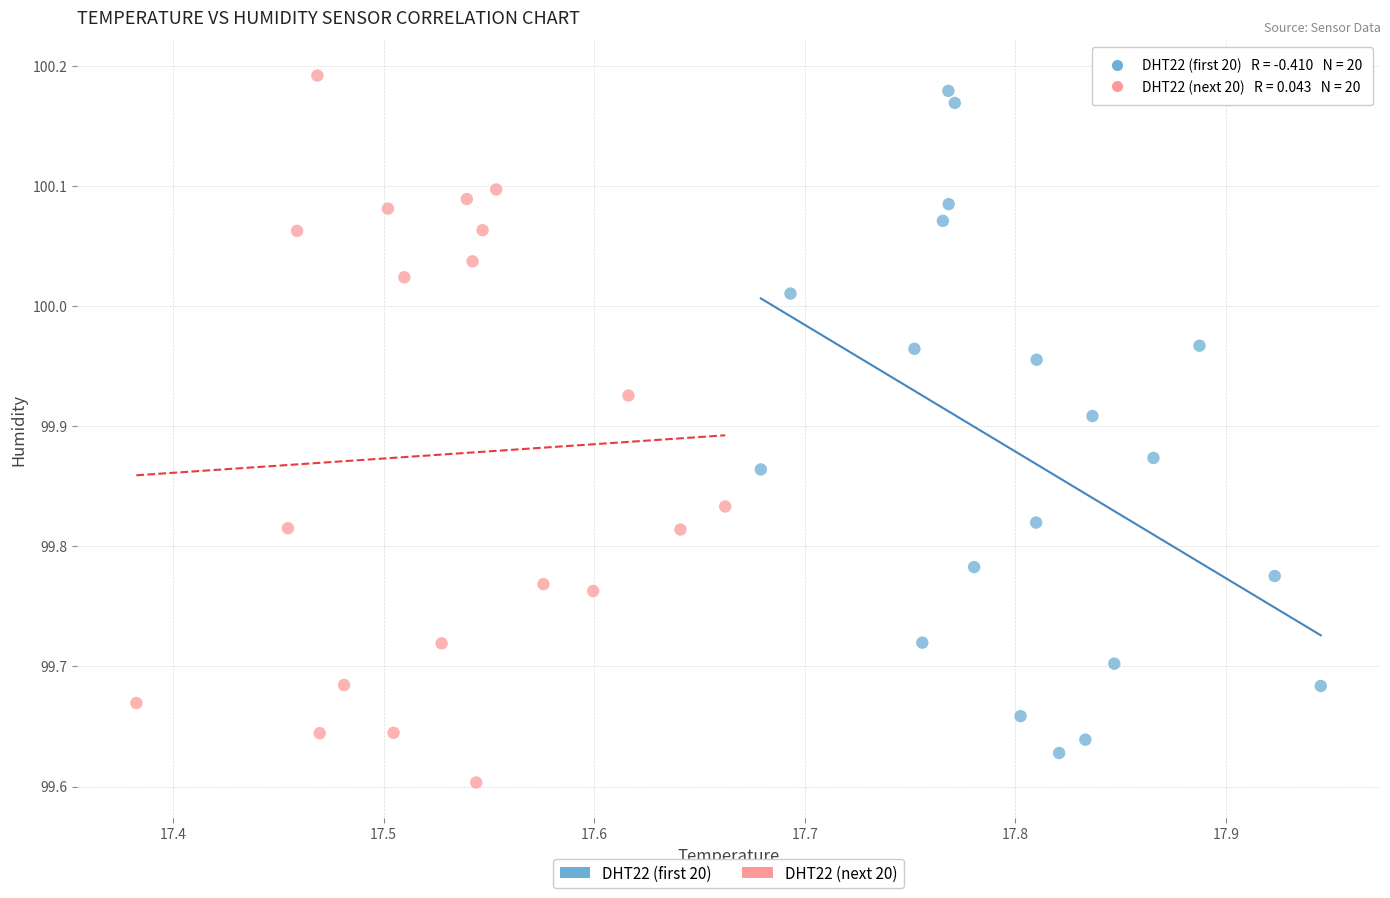

Which series contains the lowest Y value?

DHT22 (next 20)